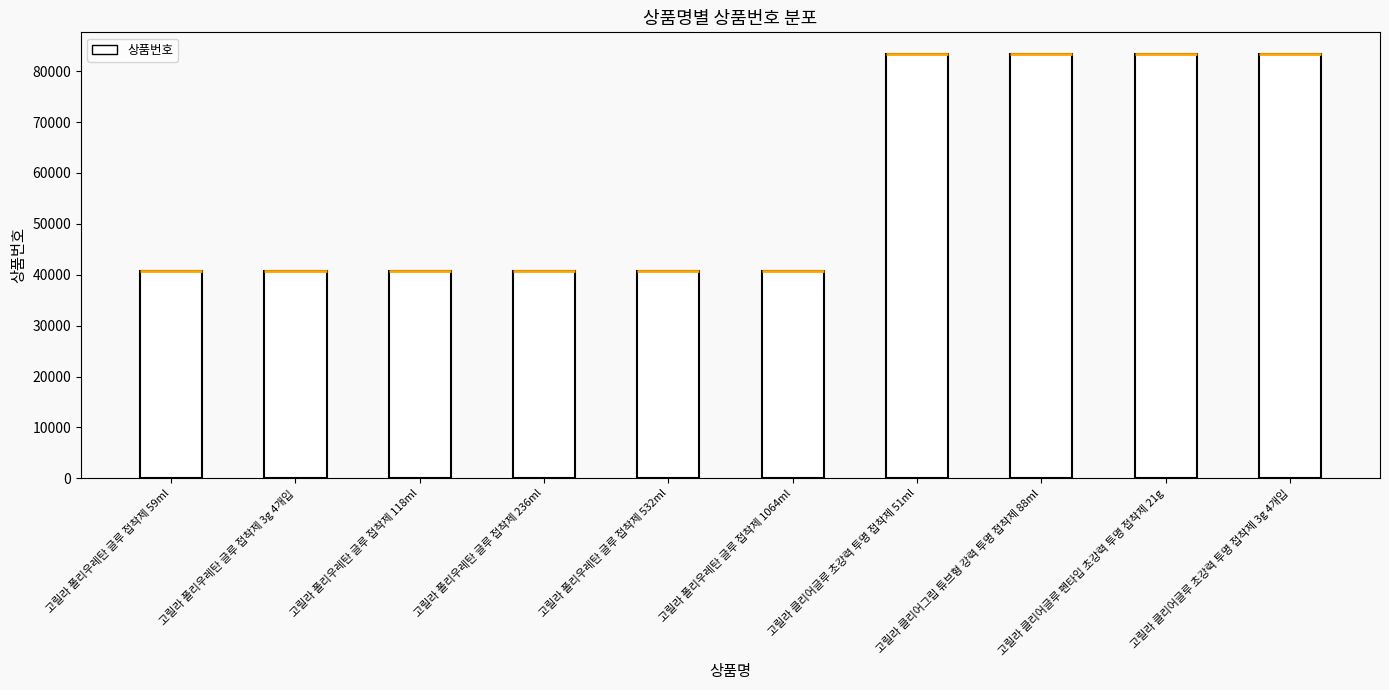

What is the sum of all values?

577815